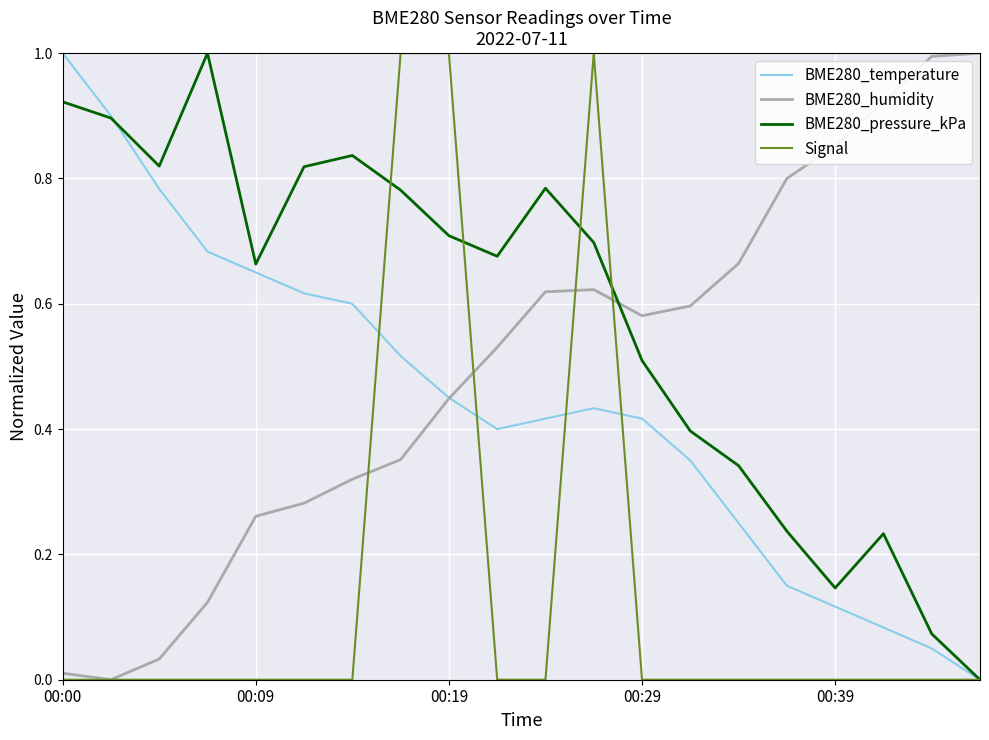

Does the chart display data point markers on the line(s)?

No